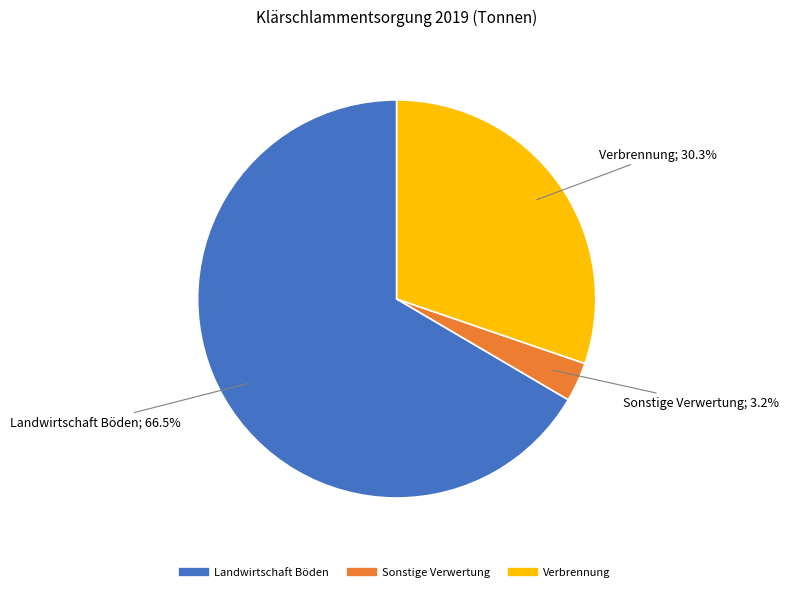

Is there a majority slice in this chart?

Yes